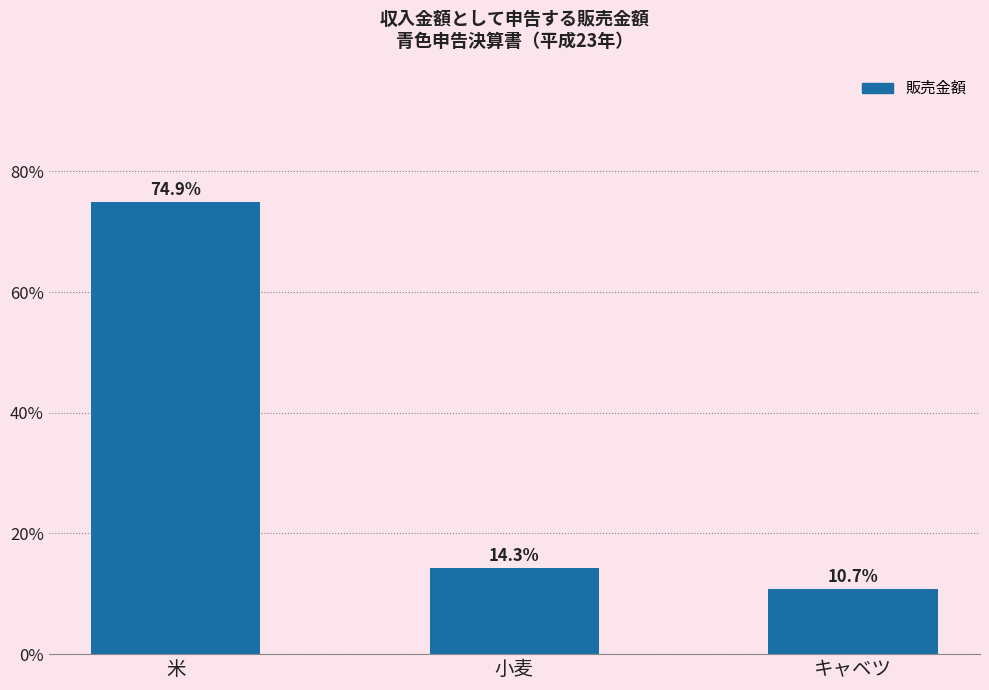

Reading left to right, list all the values displayed in this chart.

74.9	14.3	10.7